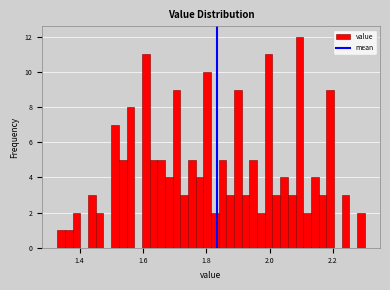

Around what value on the x-axis is the tallest bar? Give the approximate position of its centre, as read against the axis.

2.10